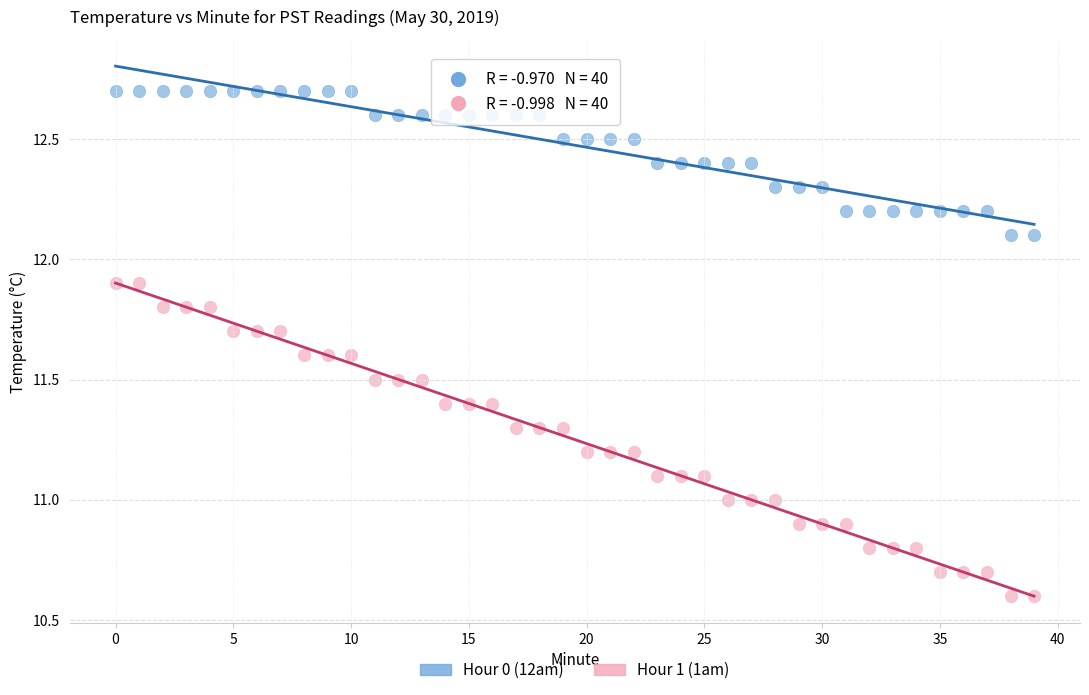

Across all data points, what is the range of Y values (max minus min)?

2.1